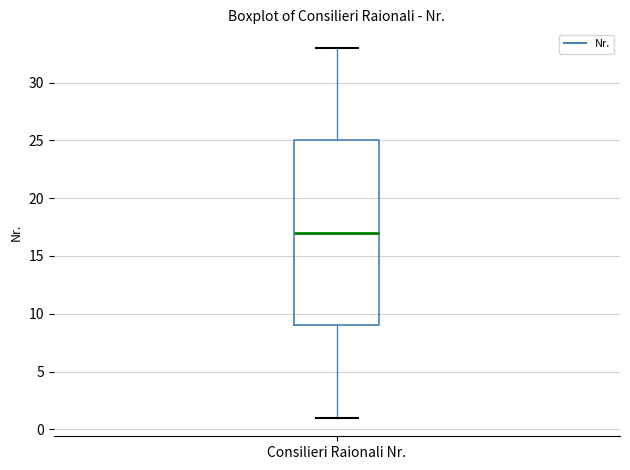

Read this box plot against the y-axis: the position of the median line, the range covered by the box, and the ends of both whiskers. The values are not printed on the chart, so give them approximately, as read against the axis.

median 17, box 9 to 25, whiskers 1 to 33